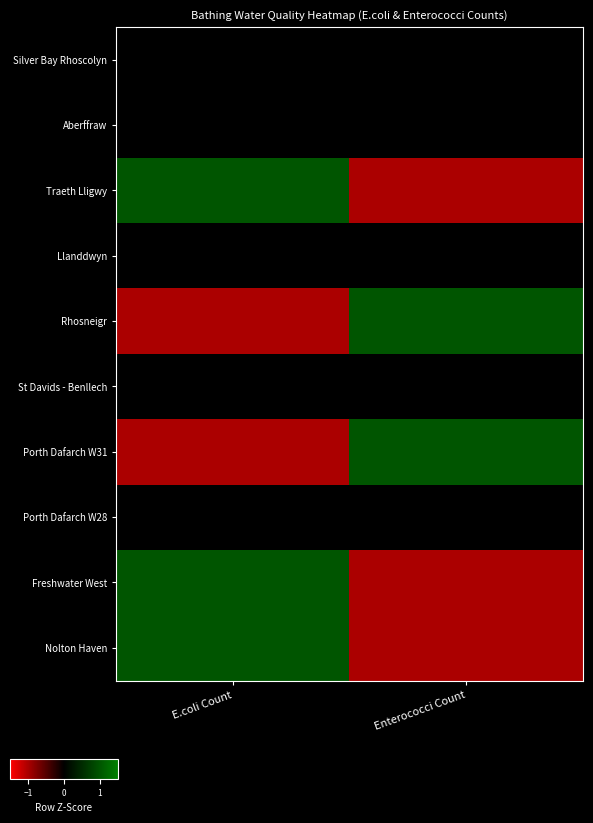

What is the spread (max minus min) of values at E.coli Count?

2